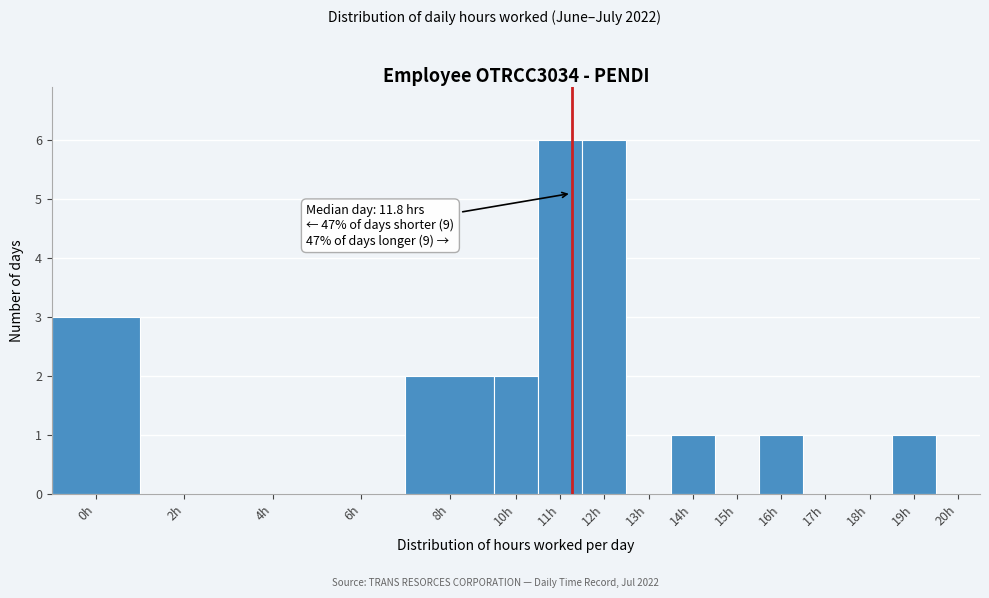

Reading right to left, transcribe all the data shown in this chart.

20h=0	19h=1	18h=0	17h=0	16h=1	15h=0	14h=1	13h=0	12h=6	11h=6	10h=2	8h=2	6h=0	4h=0	2h=0	0h=3